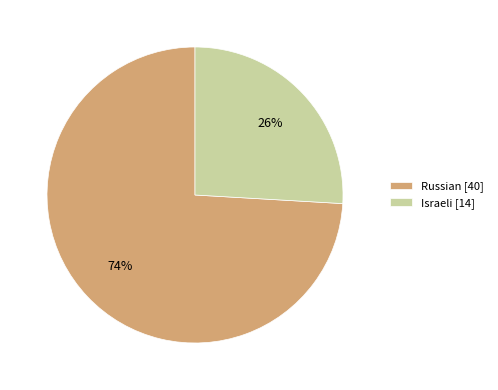

Rank the categories by value from lowest to highest.

Israeli, Russian